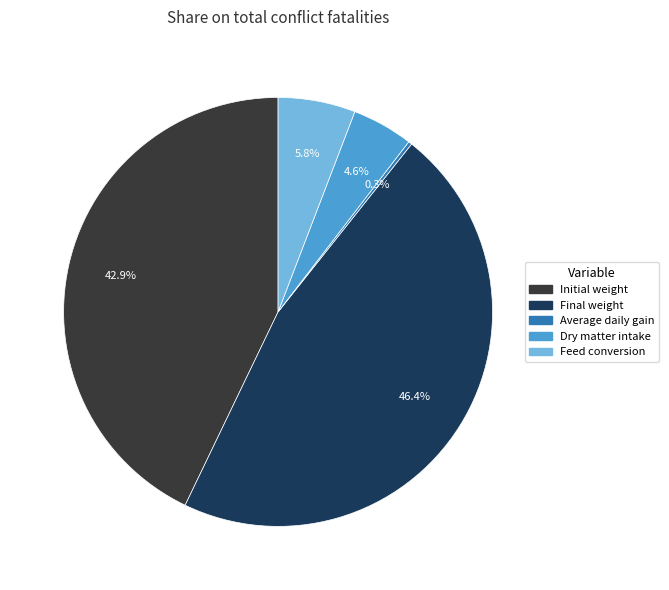

Which category has the biggest portion of the pie?

Final weight